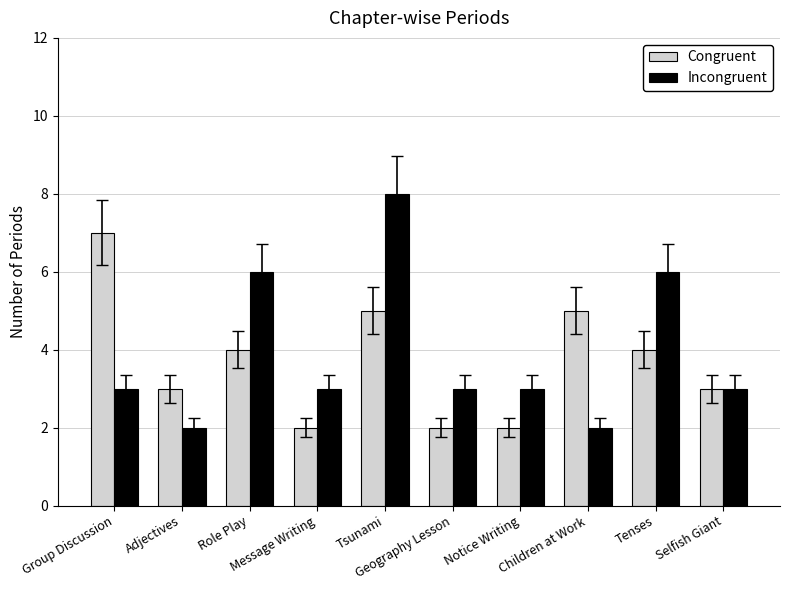

Which series has the largest range (max minus min)?

Incongruent